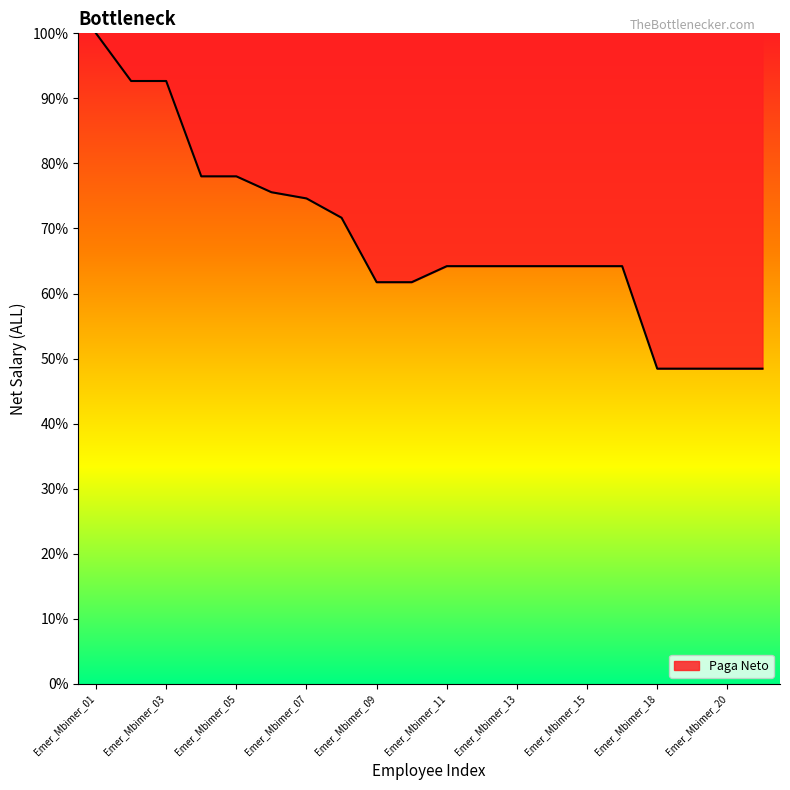

What is the maximum value shown in the chart?

100.0